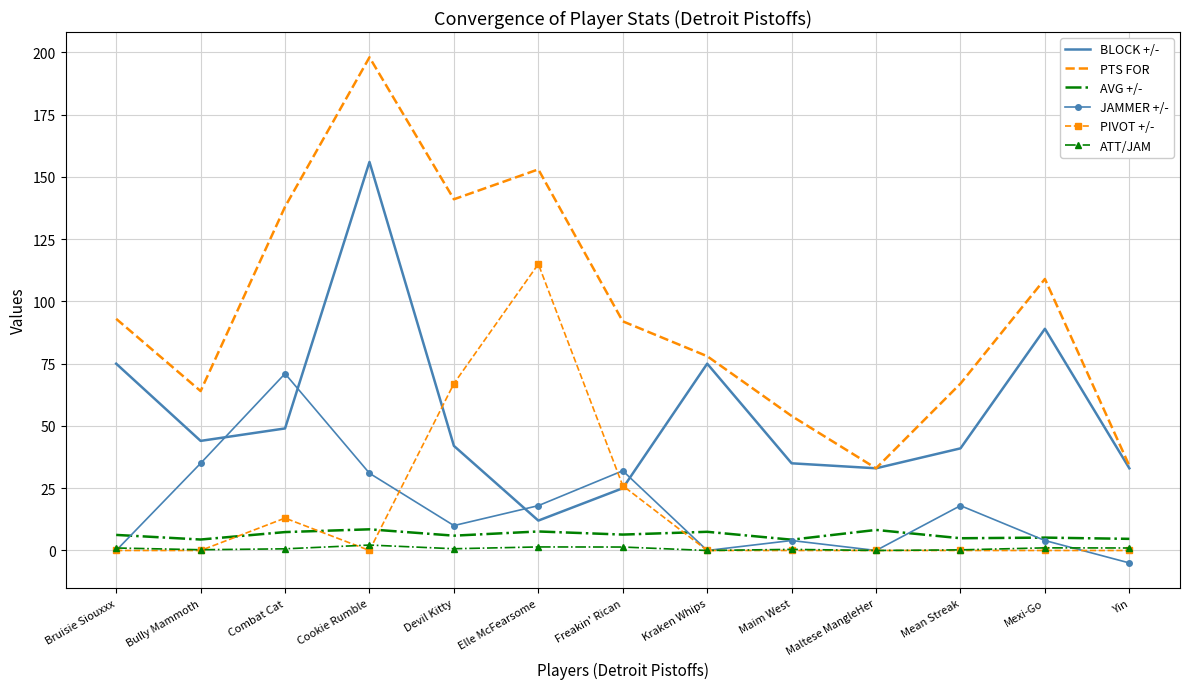

What is the spread (max minus min) of values at Combat Cat?

137.3